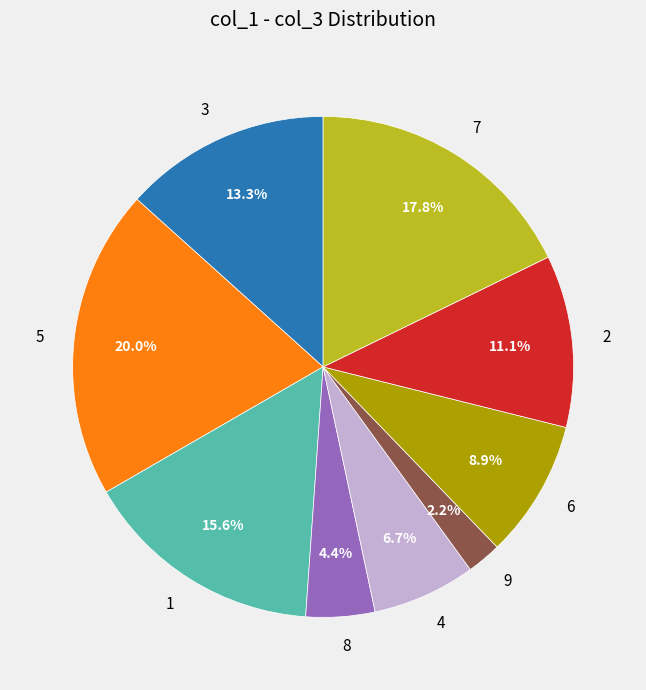

Do 5 and 7 together represent more than half of the pie?

No